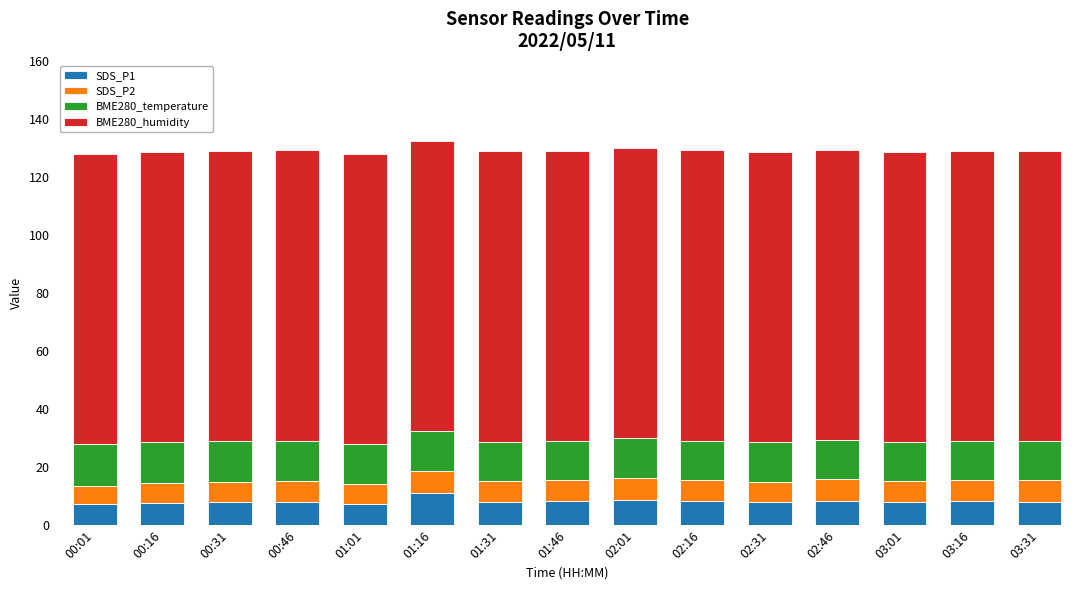

What is the total value across all series at 01:16?

132.4